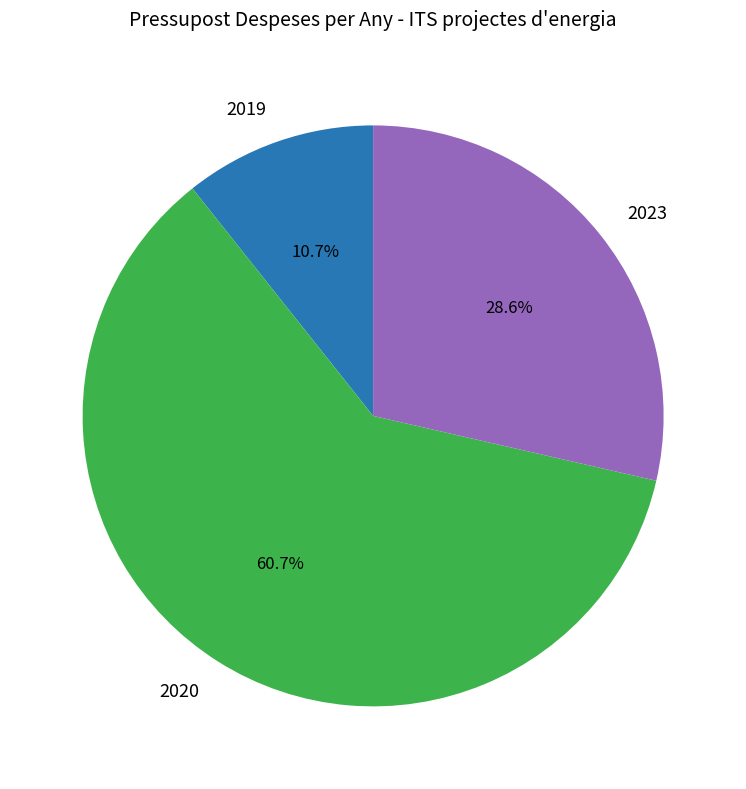

True or false: 2020 accounts for 49% of the total.

False